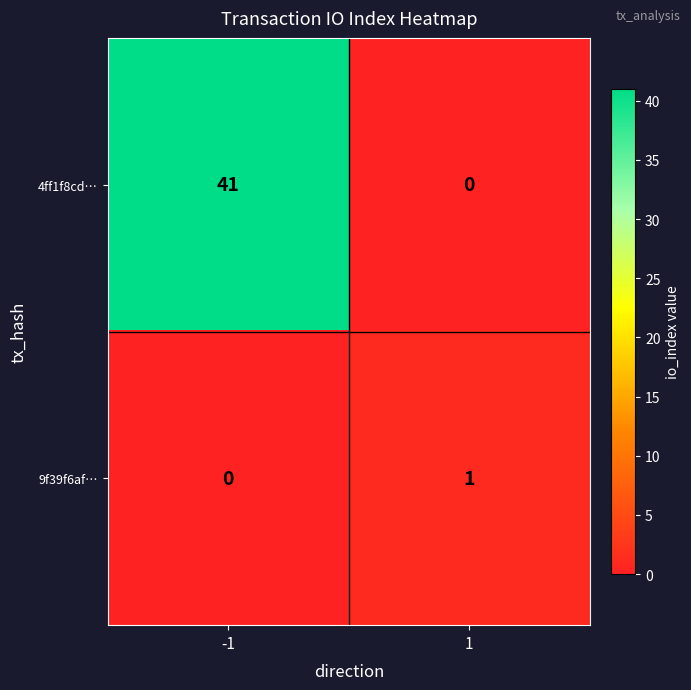

Is the value of 4ff1f8cd… at 1 greater than the value of 9f39f6af… at 1?

No